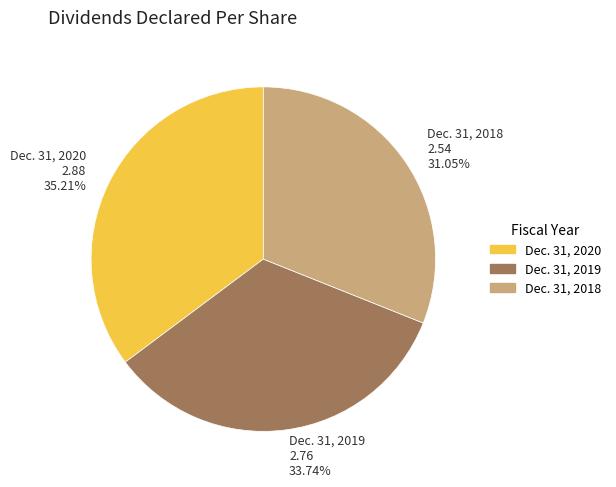

Combined, do Dec. 31, 2020 and Dec. 31, 2019 account for over 50%?

Yes